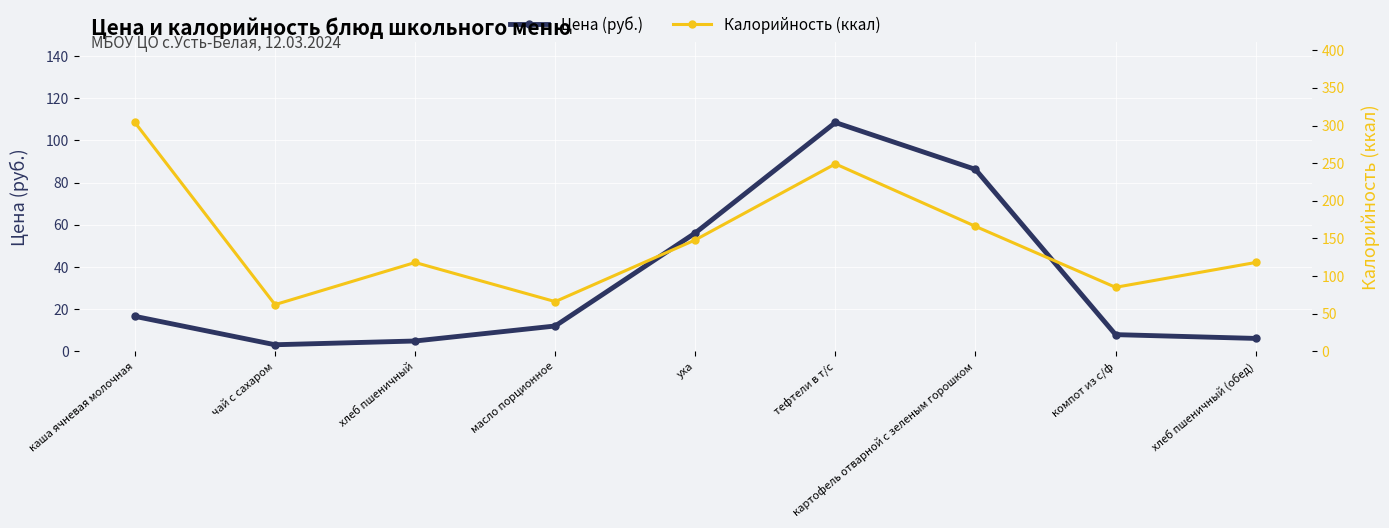

How many lines are shown in the chart?

2